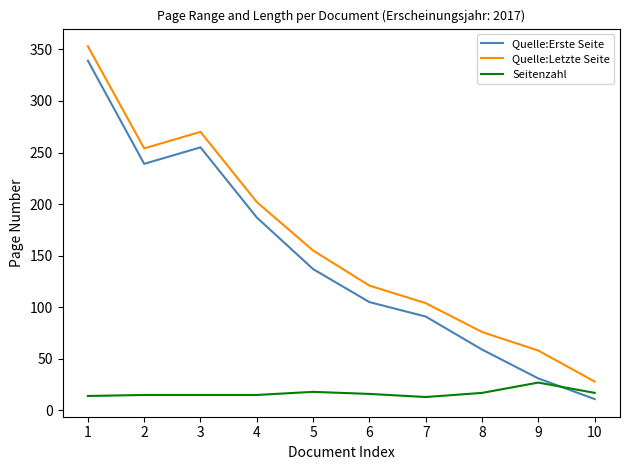

What is the difference between the highest and lowest values at 2?

239